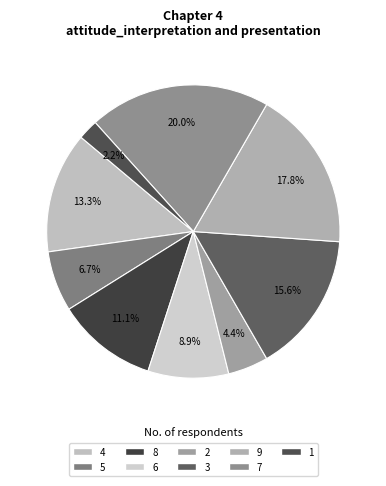

Which has a higher value, 1 or 5?

5